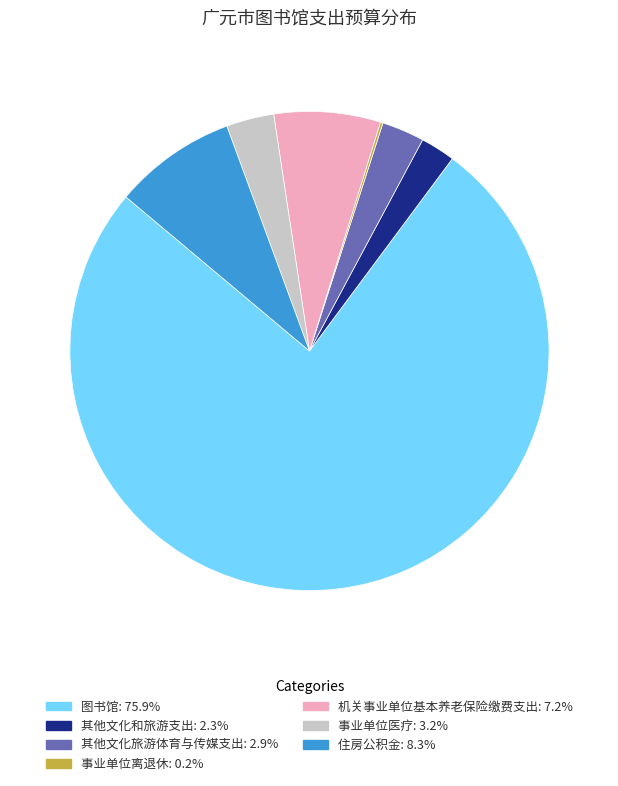

Does 图书馆 represent more than half of the total?

Yes